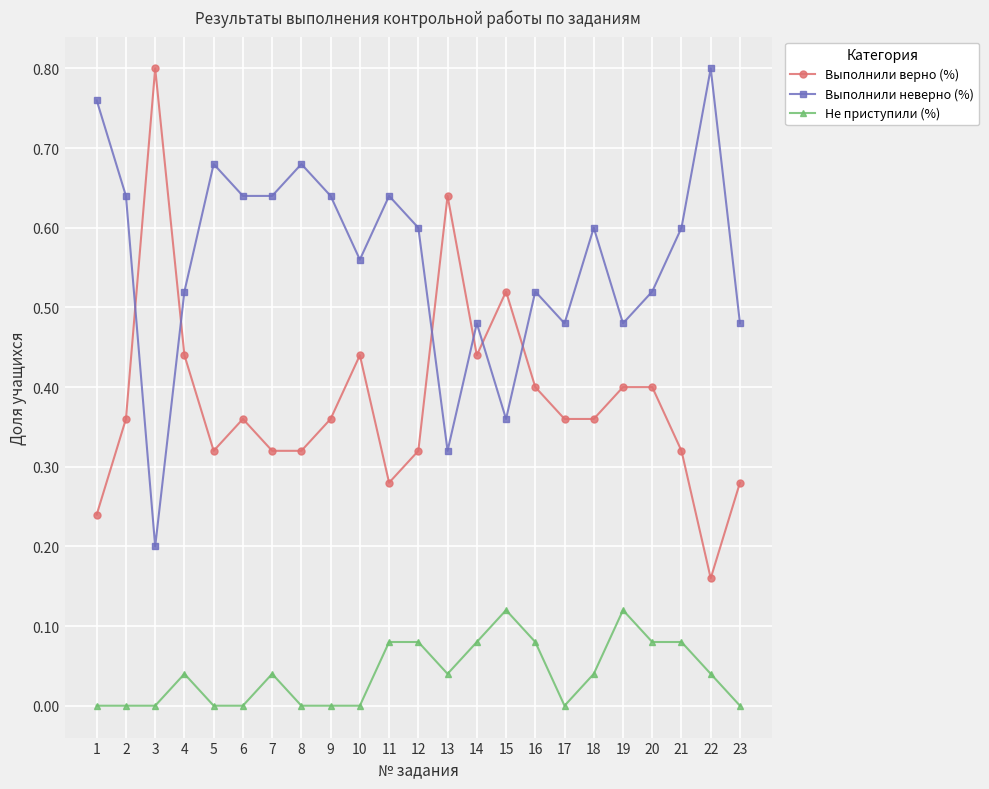

Is the value of Не приступили (%) at 14 greater than the value of Выполнили верно (%) at 20?

No